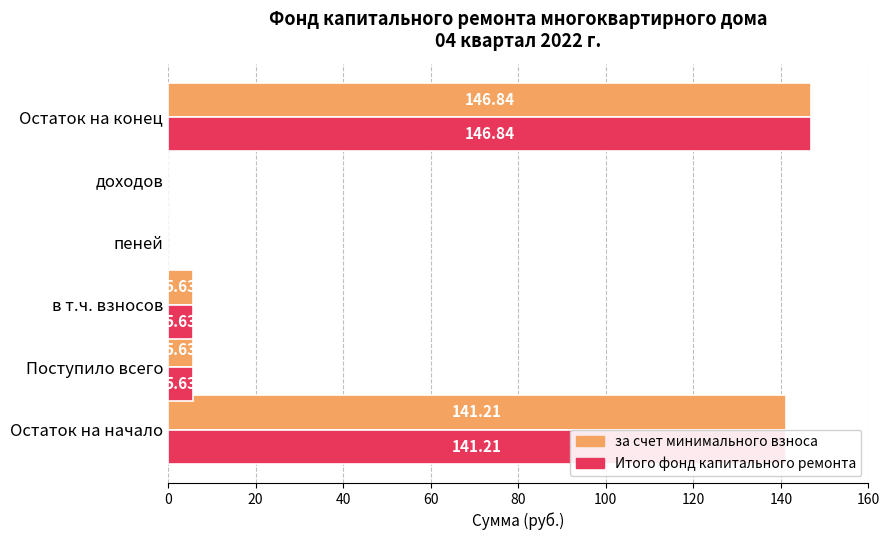

At which label does Итого фонд капитального ремонта reach its peak?

Остаток на конец